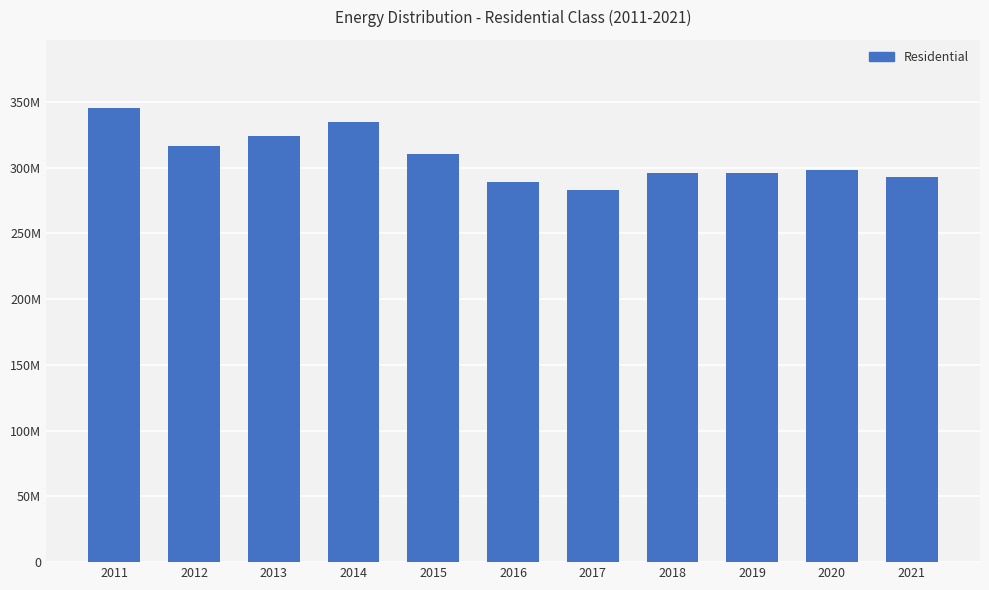

Are the bars grouped side by side (vs. stacked)?

No